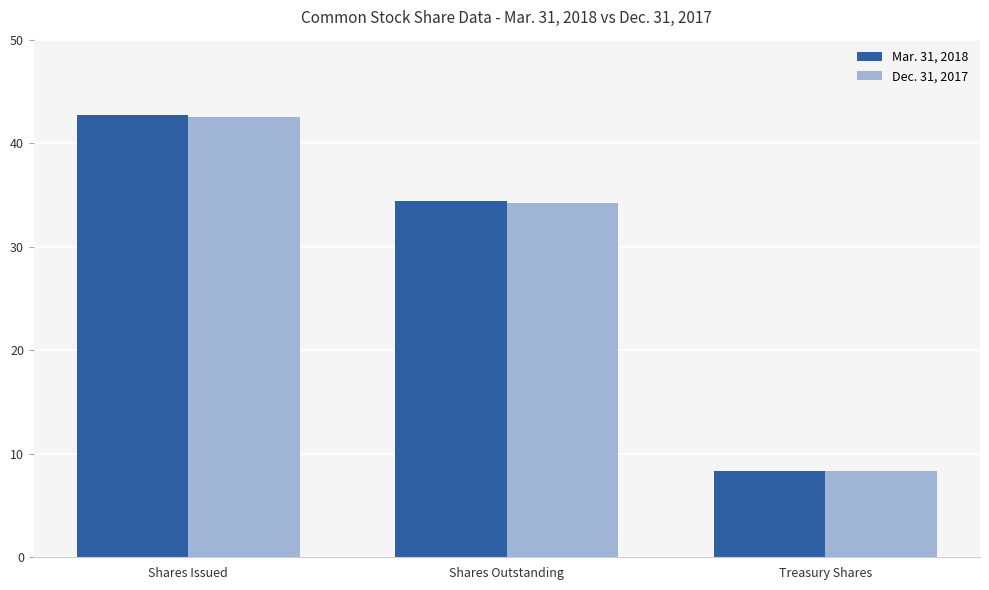

What is the highest value of the Mar. 31, 2018 series?

42749168